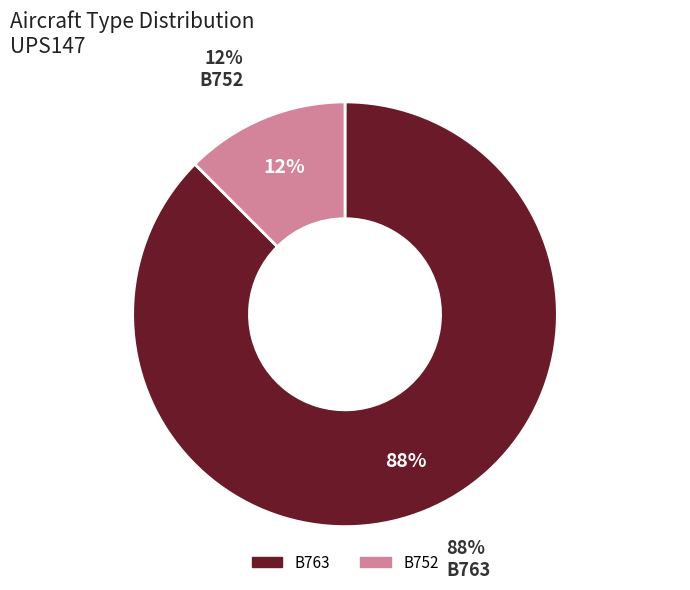

Rank the categories by value from highest to lowest.

B763, B752